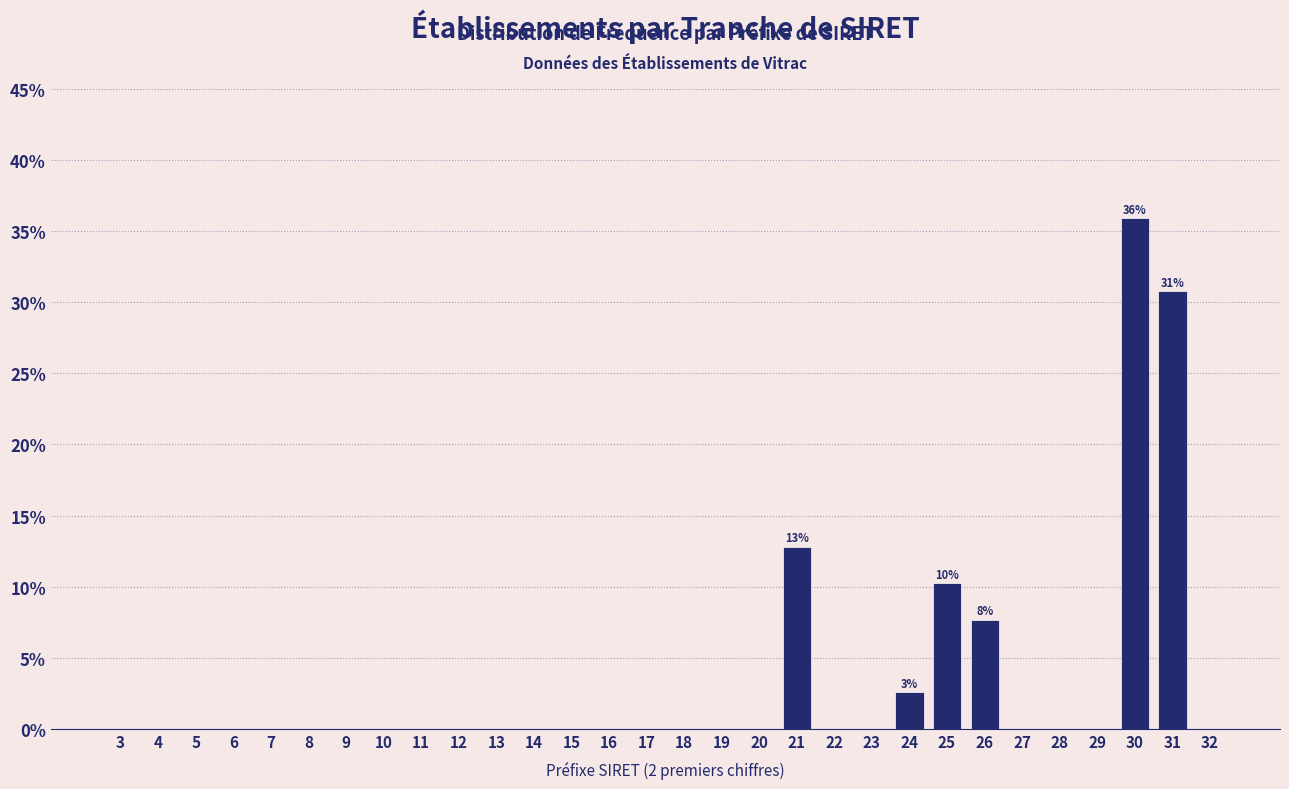

Reading left to right, transcribe all the data shown in this chart.

3=0.0	4=0.0	5=0.0	6=0.0	7=0.0	8=0.0	9=0.0	10=0.0	11=0.0	12=0.0	13=0.0	14=0.0	15=0.0	16=0.0	17=0.0	18=0.0	19=0.0	20=0.0	21=12.8	22=0.0	23=0.0	24=2.6	25=10.3	26=7.7	27=0.0	28=0.0	29=0.0	30=35.9	31=30.8	32=0.0